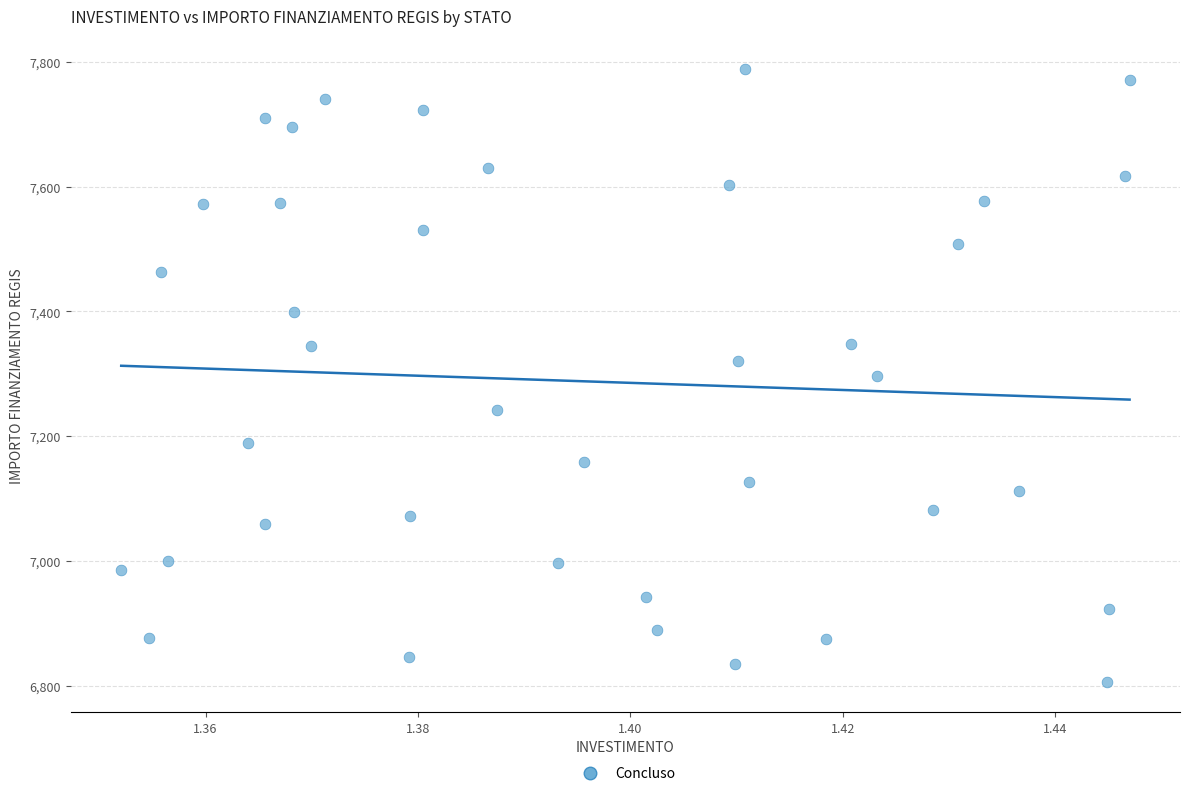

What is the range of Y values (max minus min)?

981.4